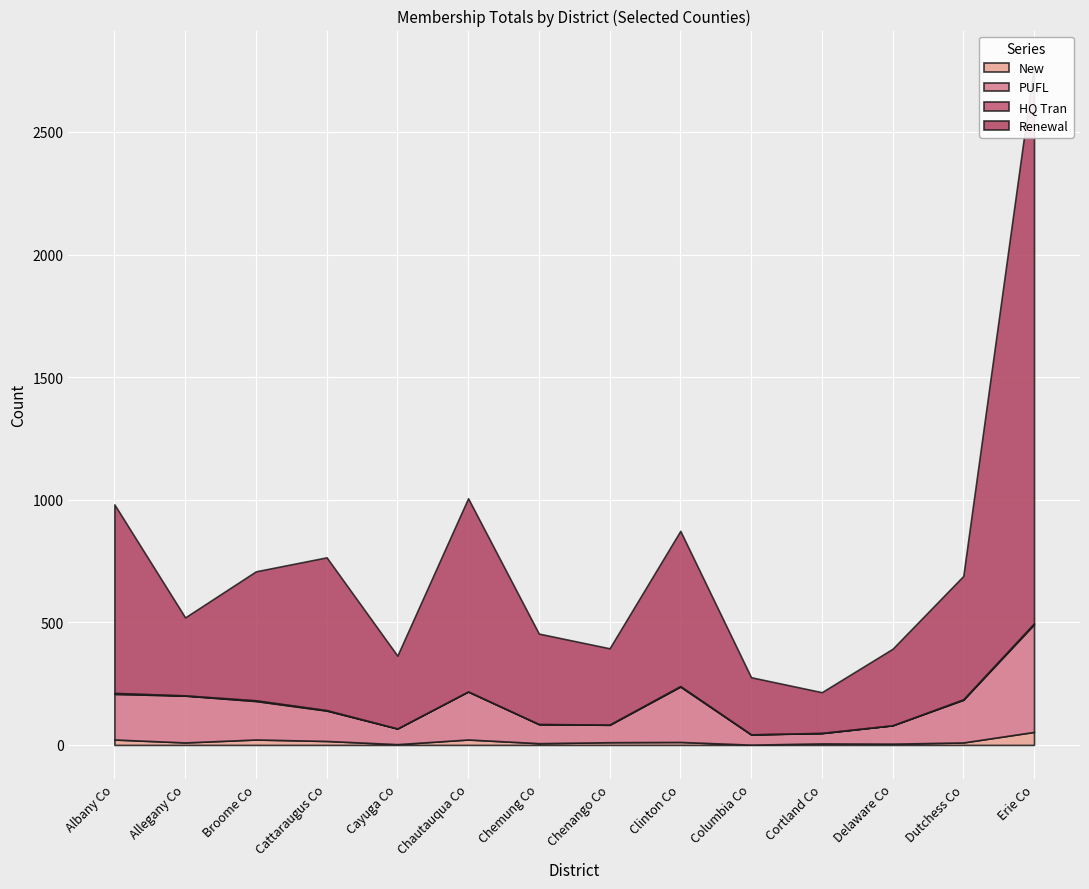

Which has a higher value, Albany Co or Delaware Co?

Albany Co